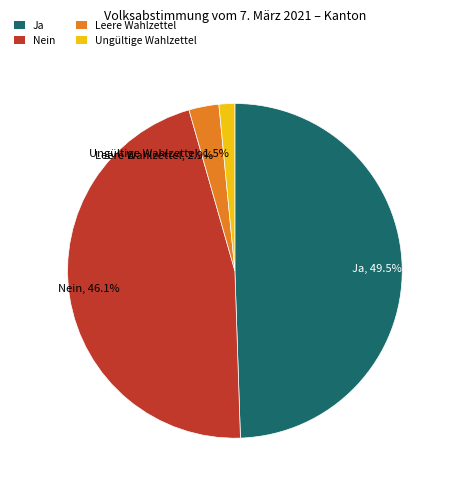

What portion of the pie excludes Nein?

53.9%